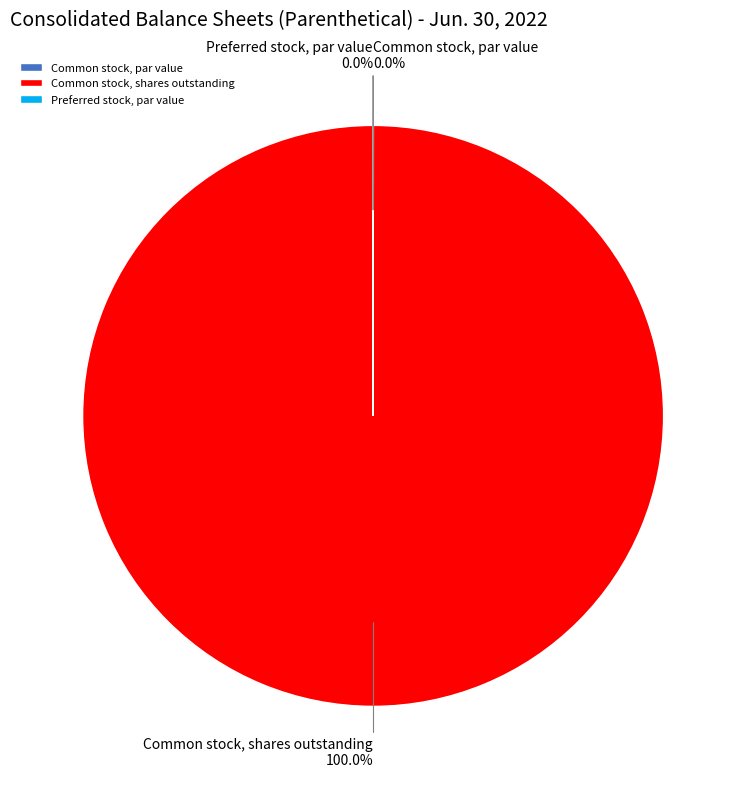

What is the largest slice in the pie chart?

Common stock, shares outstanding